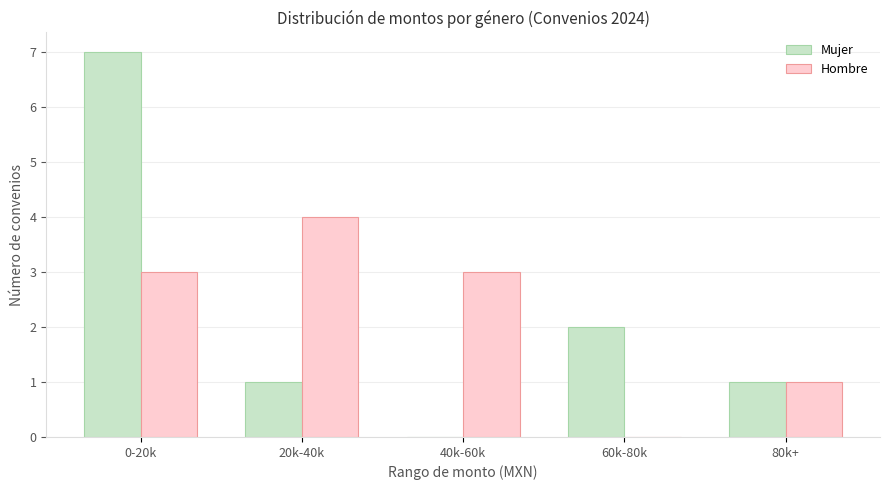

Is it true that Mujer equals 2 at 60k-80k?

True